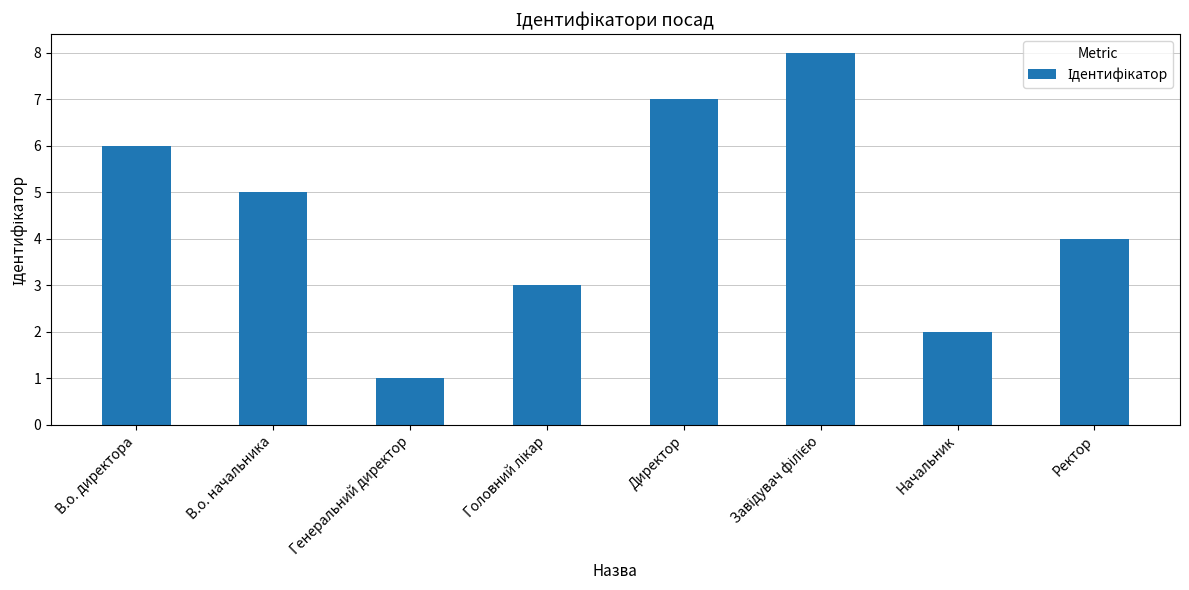

What is the label of the 2nd bar from the left?

В.о. начальника